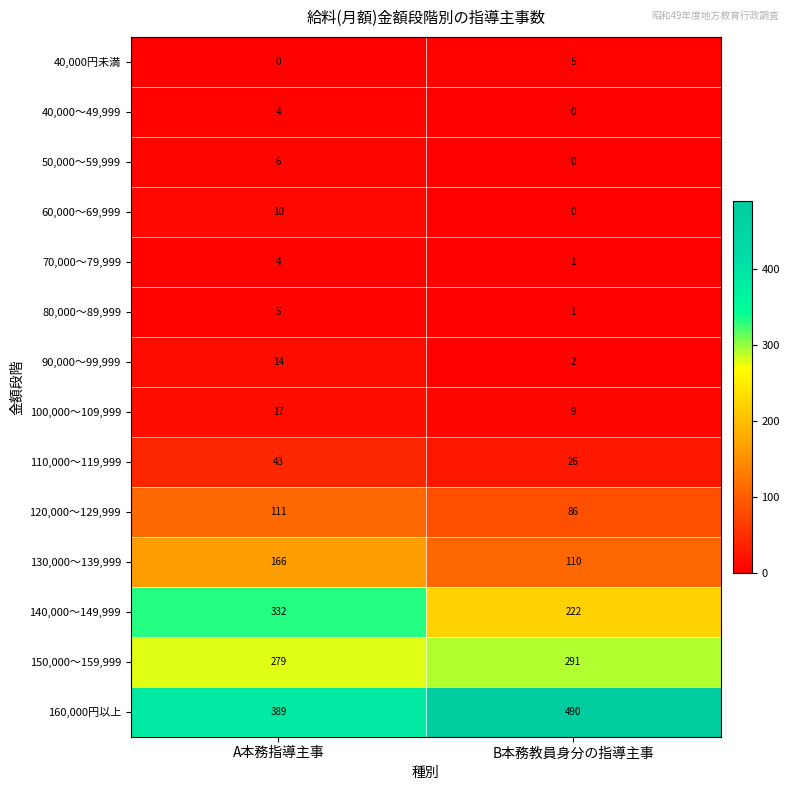

Reading right to left, transcribe all the data shown in this chart.

40,000円未満: B本務教員身分の指導主事=5	A本務指導主事=0
40,000～49,999: B本務教員身分の指導主事=0	A本務指導主事=4
50,000～59,999: B本務教員身分の指導主事=0	A本務指導主事=6
60,000～69,999: B本務教員身分の指導主事=0	A本務指導主事=10
70,000～79,999: B本務教員身分の指導主事=1	A本務指導主事=4
80,000～89,999: B本務教員身分の指導主事=1	A本務指導主事=5
90,000～99,999: B本務教員身分の指導主事=2	A本務指導主事=14
100,000～109,999: B本務教員身分の指導主事=9	A本務指導主事=17
110,000～119,999: B本務教員身分の指導主事=26	A本務指導主事=43
120,000～129,999: B本務教員身分の指導主事=86	A本務指導主事=111
130,000～139,999: B本務教員身分の指導主事=110	A本務指導主事=166
140,000～149,999: B本務教員身分の指導主事=222	A本務指導主事=332
150,000～159,999: B本務教員身分の指導主事=291	A本務指導主事=279
160,000円以上: B本務教員身分の指導主事=490	A本務指導主事=389